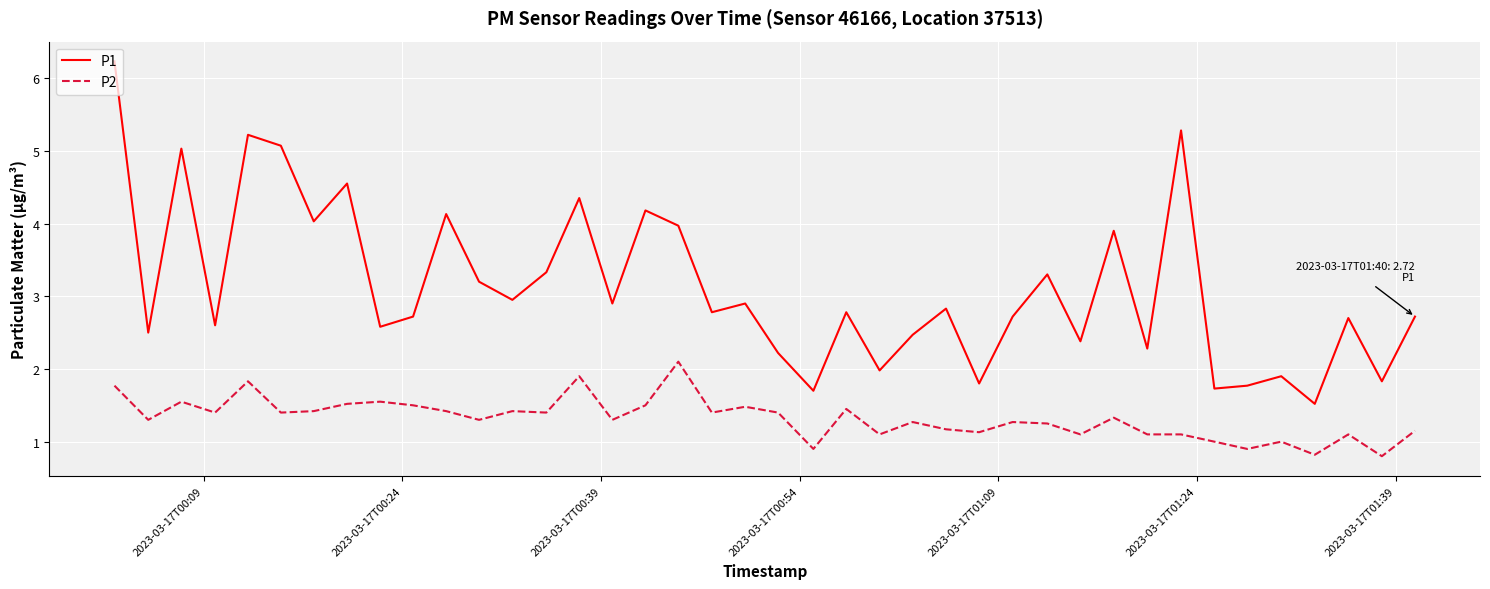

Which series has the widest spread of values?

P1